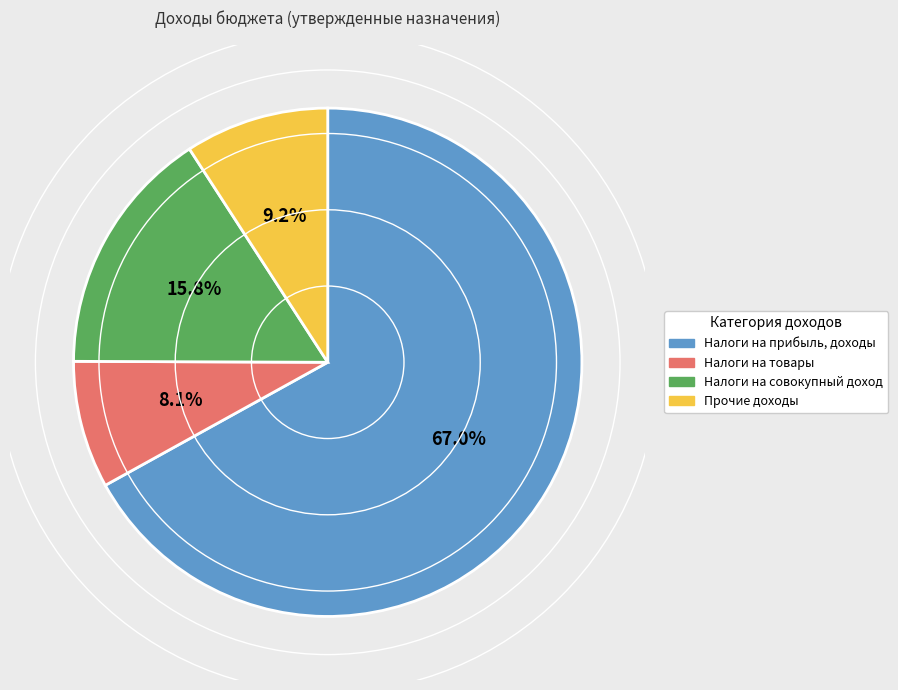

To the nearest percent, what is the combined percentage of Прочие доходы and Налоги на товары?

17%